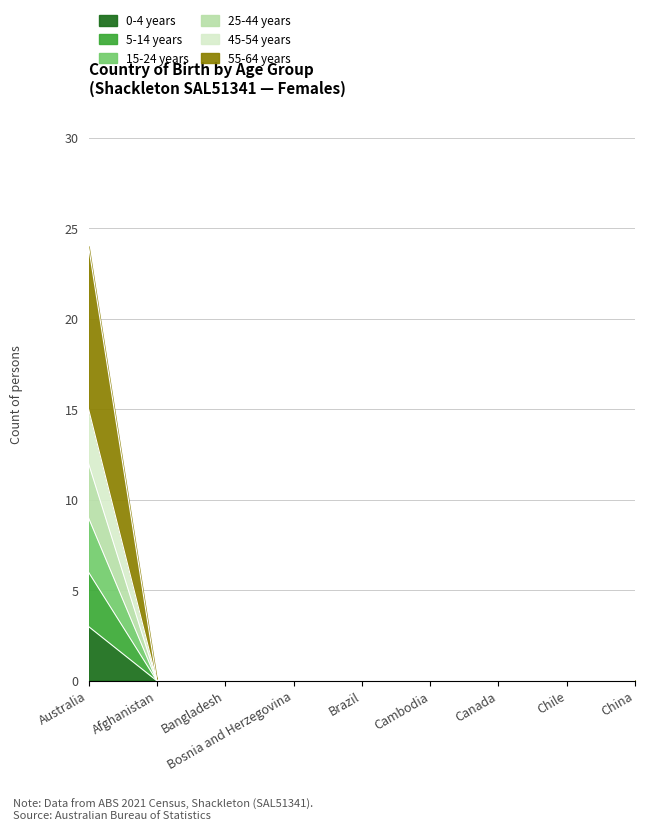

Does the chart have visible grid lines?

Yes